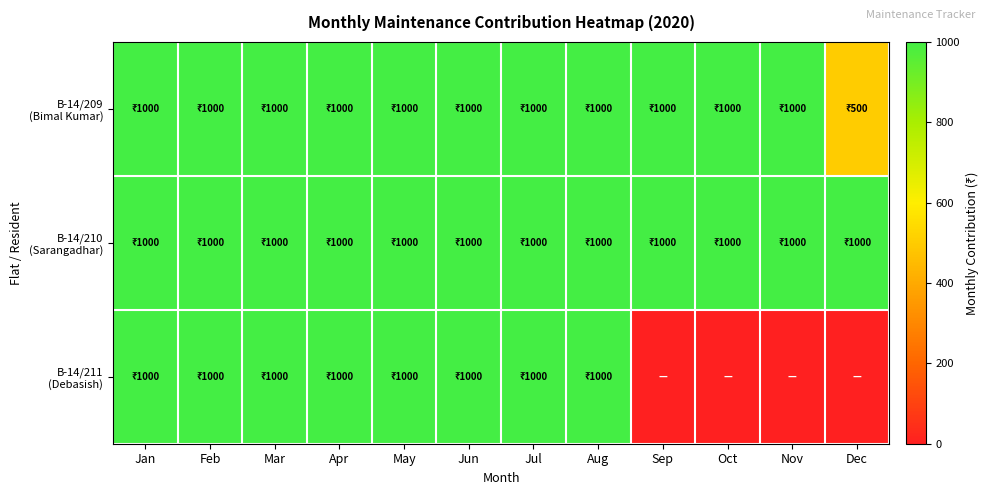

List the series in order of their peak value, highest first.

B-14/209 (Bimal Kumar), B-14/210 (Sarangadhar), B-14/211 (Debasish)